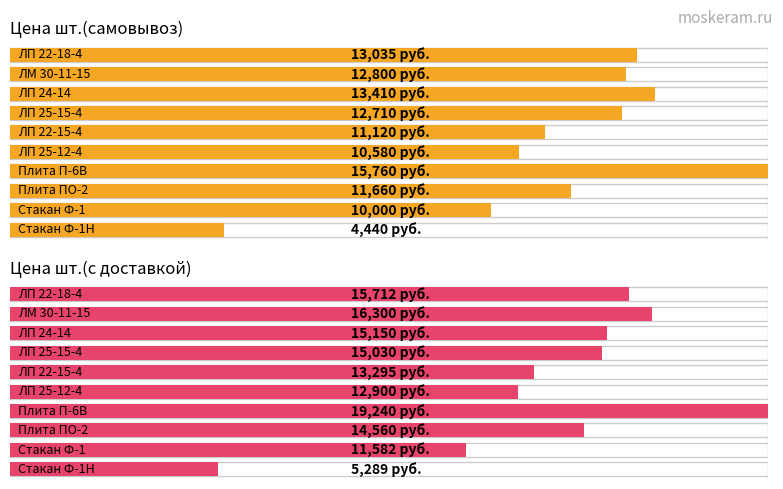

Rank the series at ЛП 22-18-4 from highest to lowest value.

Цена шт.(с доставкой), Цена шт.(самовывоз)